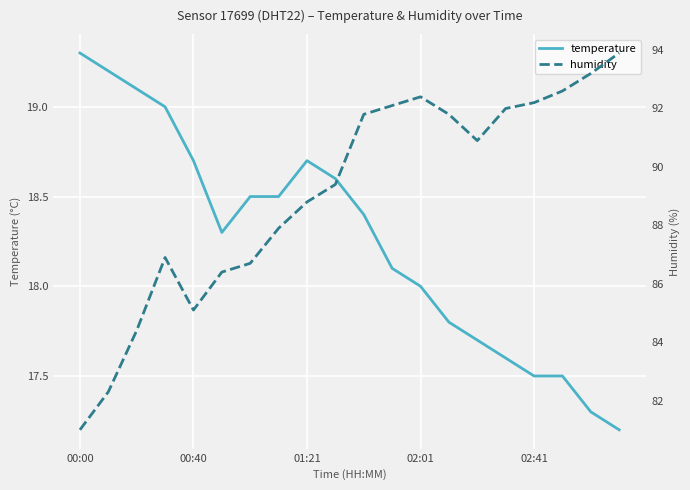

How many data points in temperature are less than 18?

7